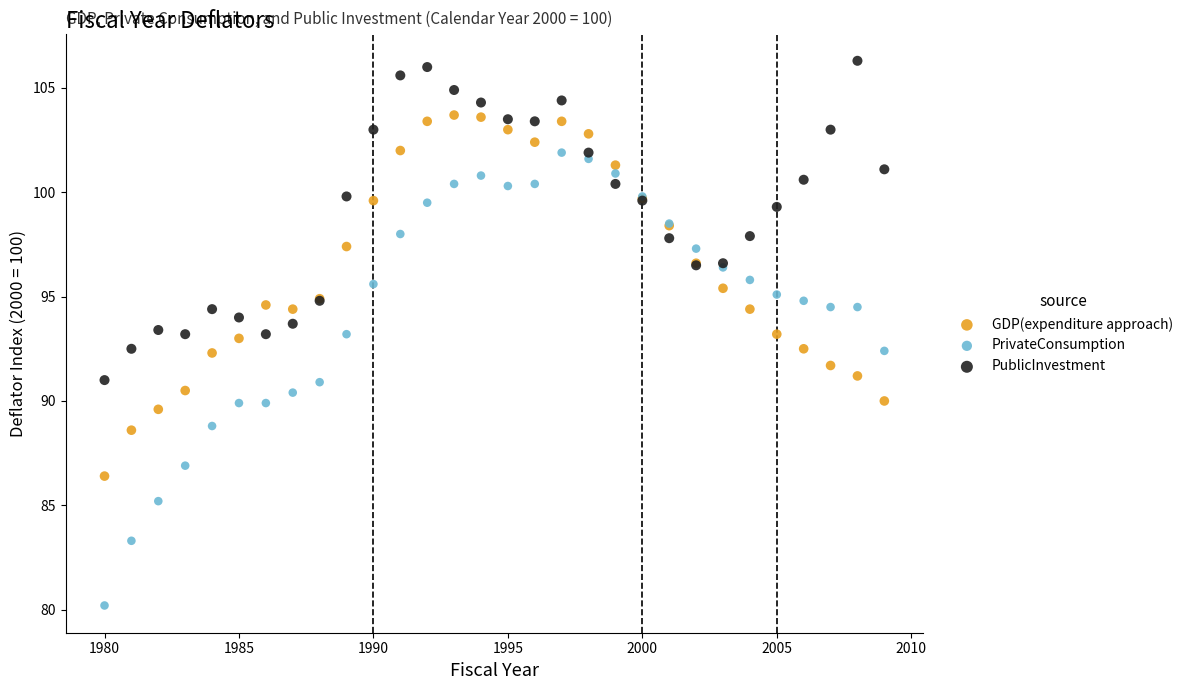

Which series has the widest spread of Y values?

PrivateConsumption